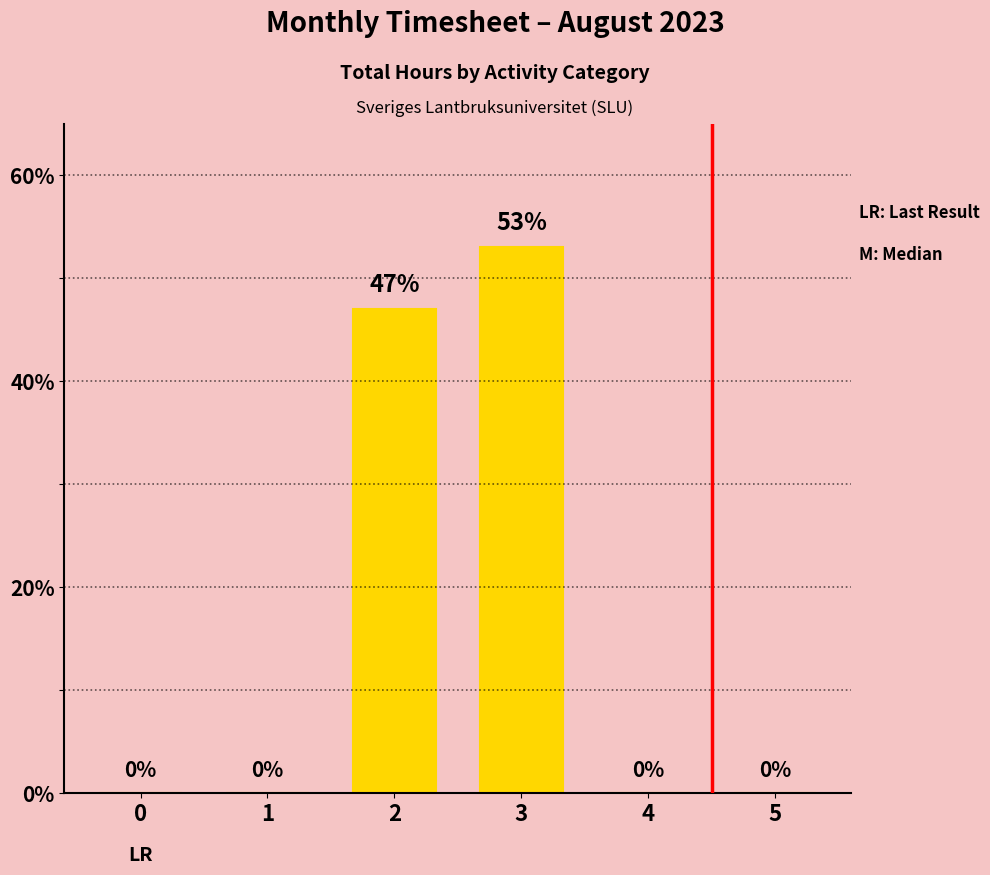

What is the average value?

17